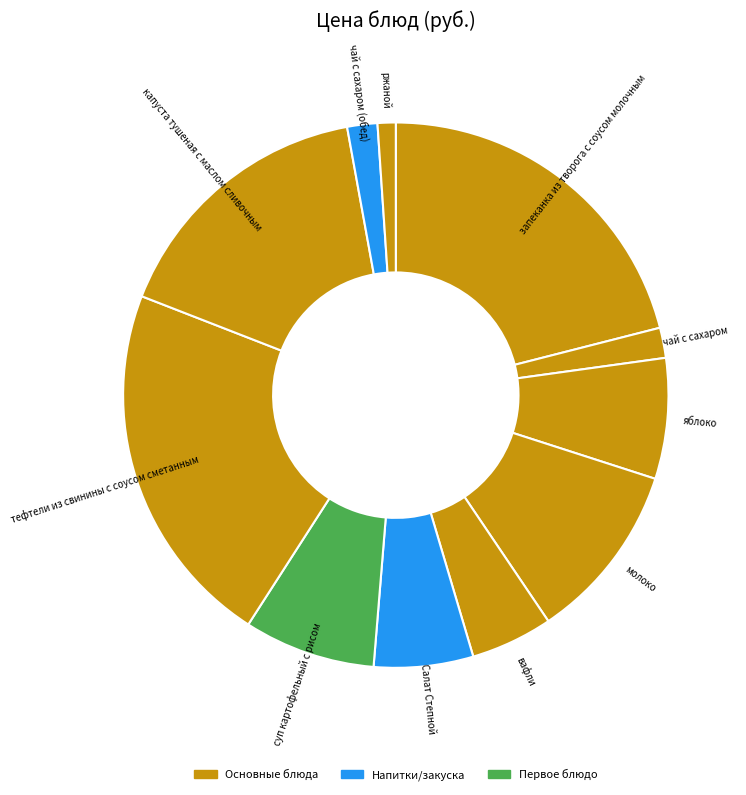

Is it true that чай с сахаром is 2% of the pie?

True